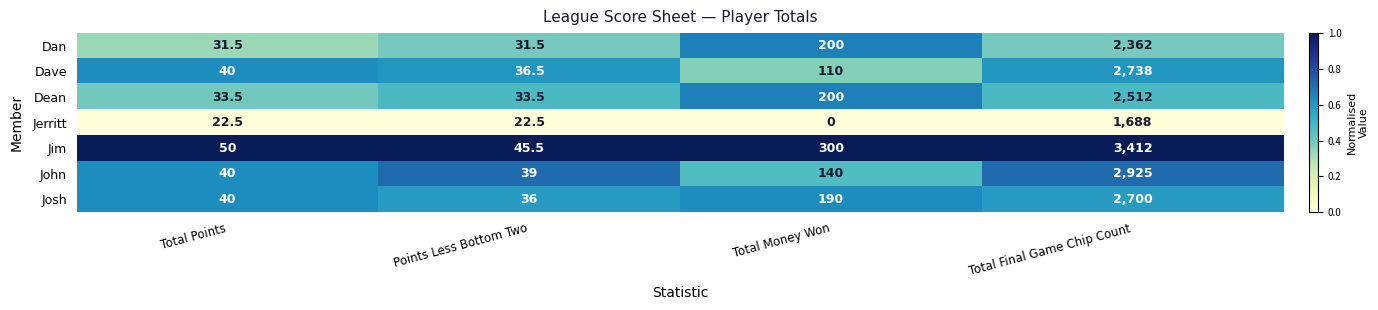

Which series has the largest range (max minus min)?

Jim